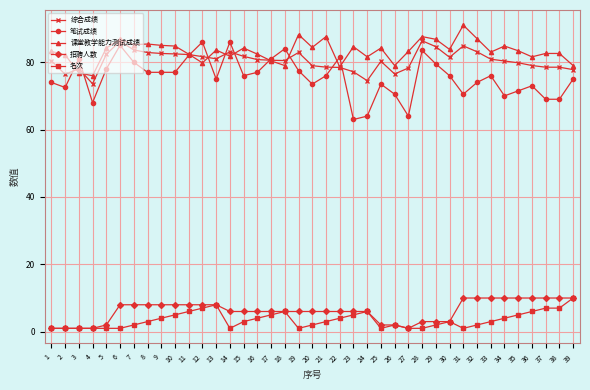

Is the value of 笔试成绩 at 35 greater than the value of 招聘人数 at 4?

Yes